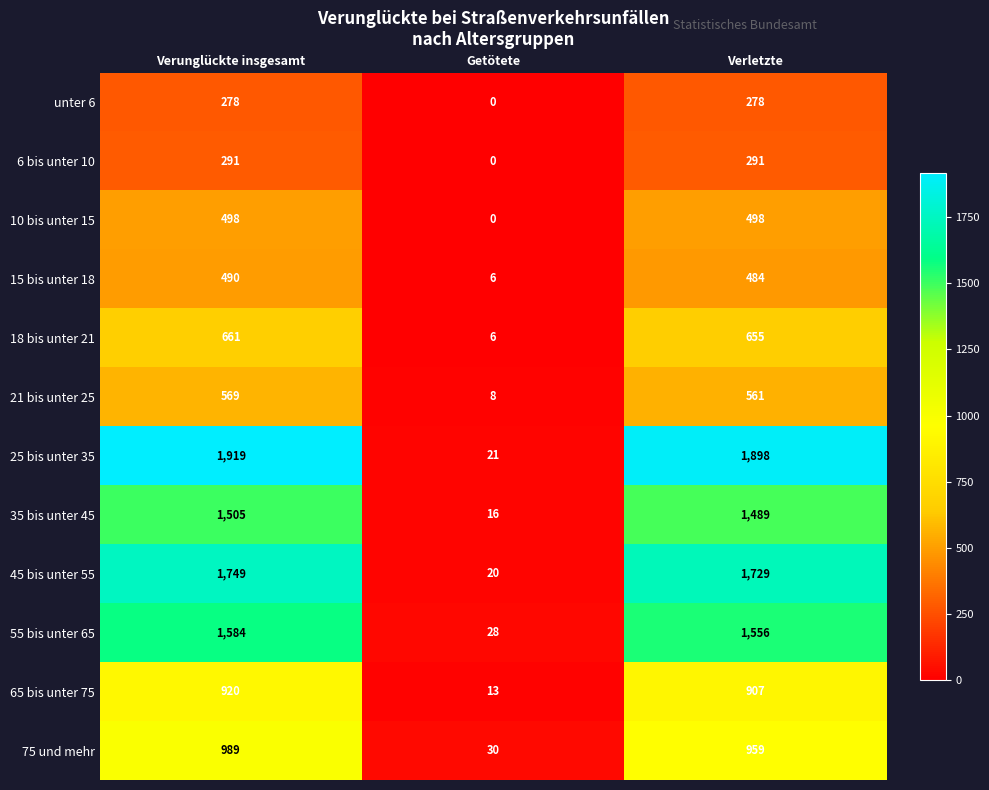

Which label corresponds to the smallest value in the chart?

Getötete